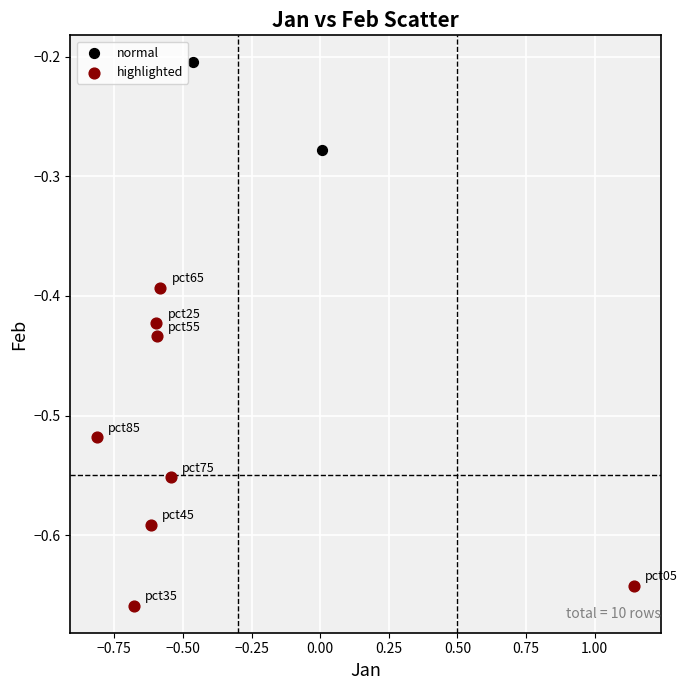

Which series reaches the minimum Y coordinate?

highlighted